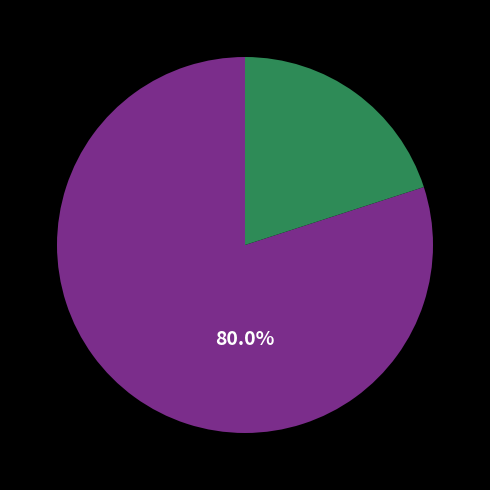

Is there any slice that represents more than half of the pie?

Yes